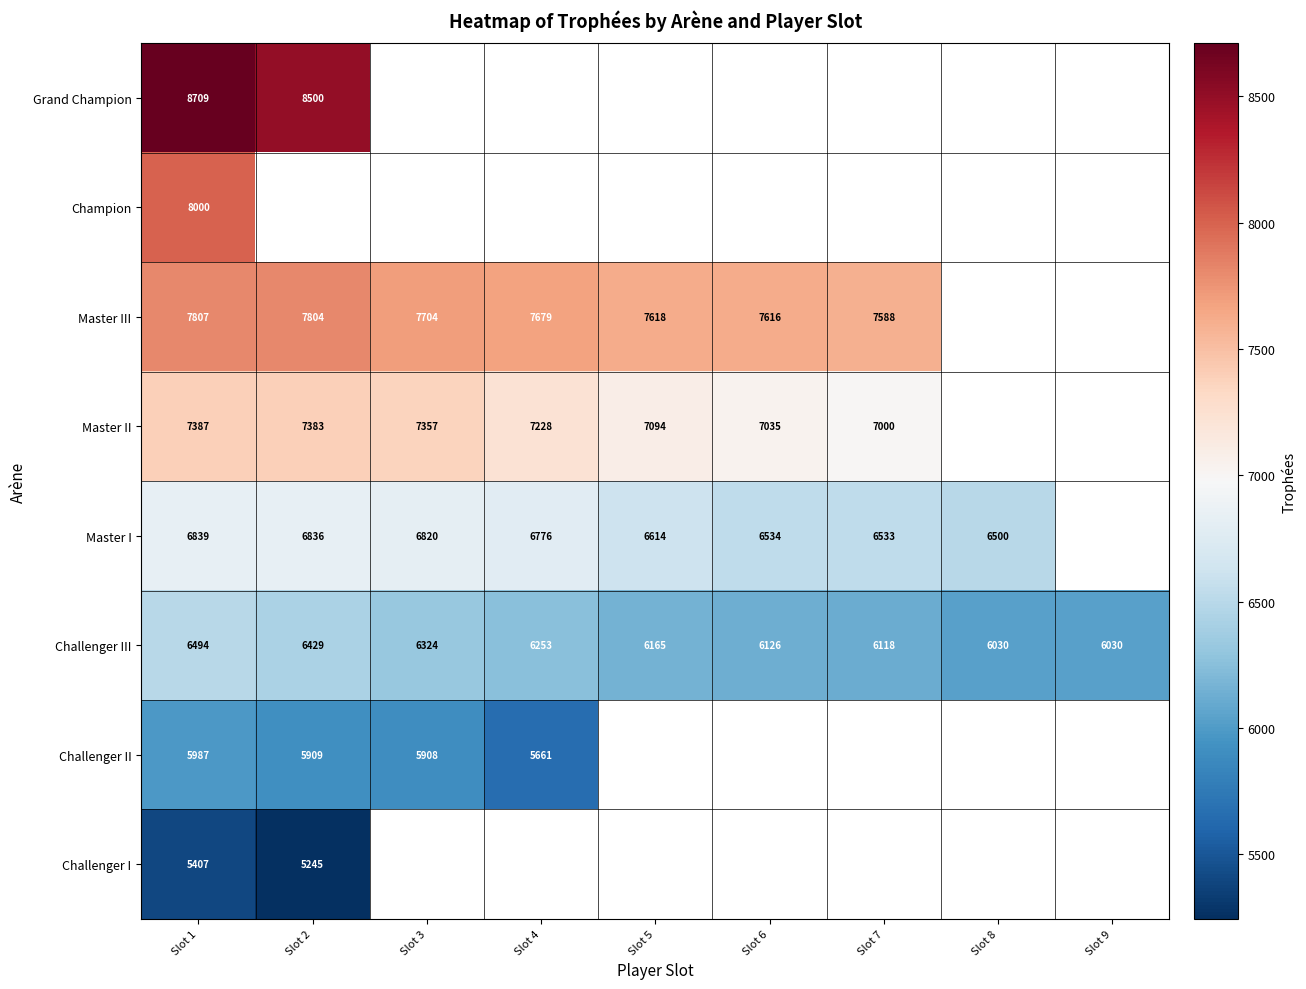

The Master III series shows 2391.9 at Slot 6. True or false?

False